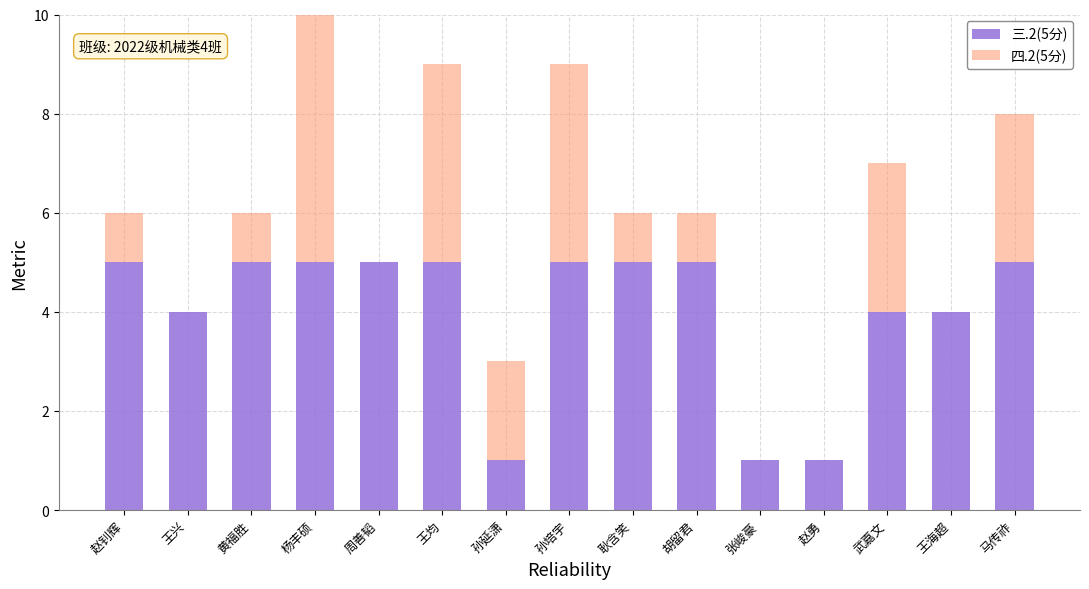

At which category is the sum across all series the highest?

杨丰硕